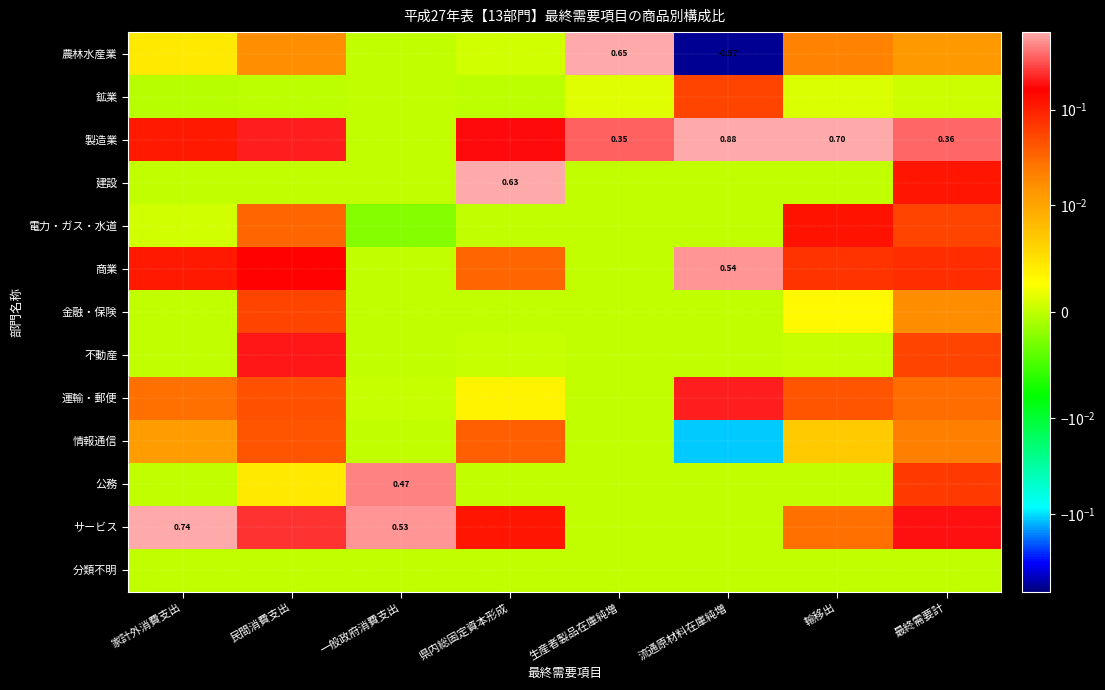

Rank the categories by 建設 value from lowest to highest.

家計外消費支出, 民間消費支出, 一般政府消費支出, 生産者製品在庫純増, 流通原材料在庫純増, 輸移出, 最終需要計, 県内総固定資本形成